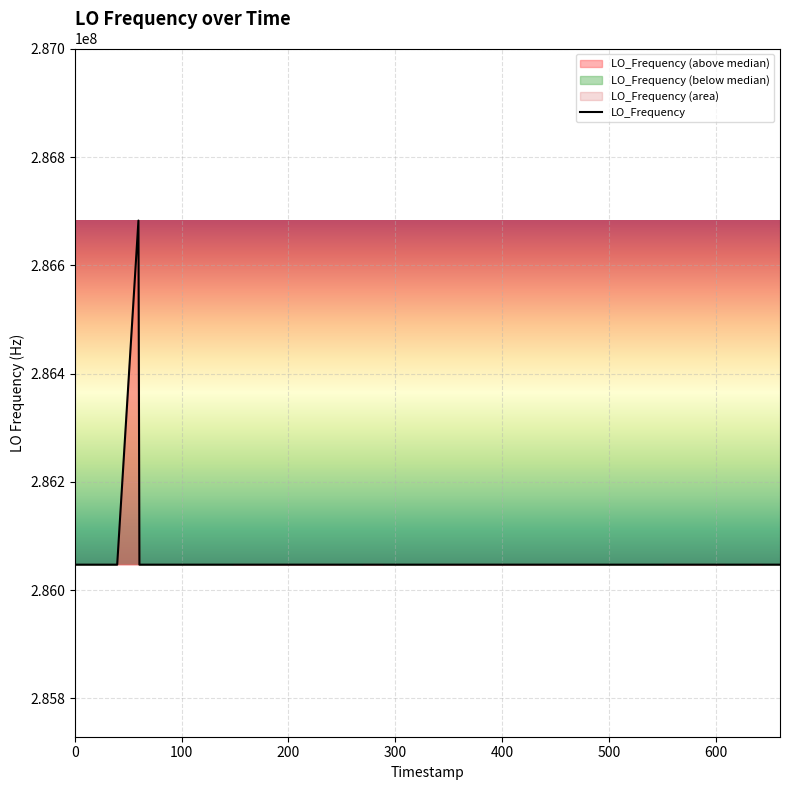

What is the maximum value for LO_Frequency?

286682702.7